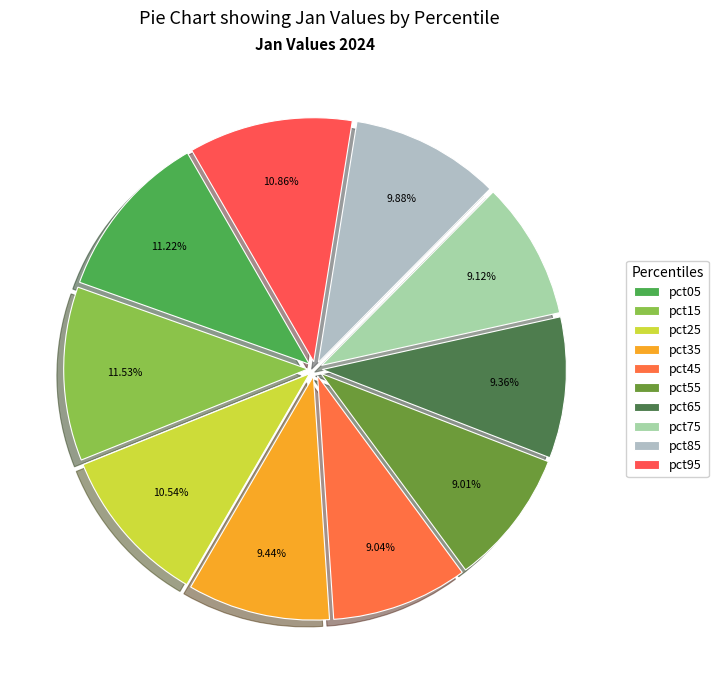

Rank the categories by value from lowest to highest.

pct55, pct45, pct75, pct65, pct35, pct85, pct25, pct95, pct05, pct15